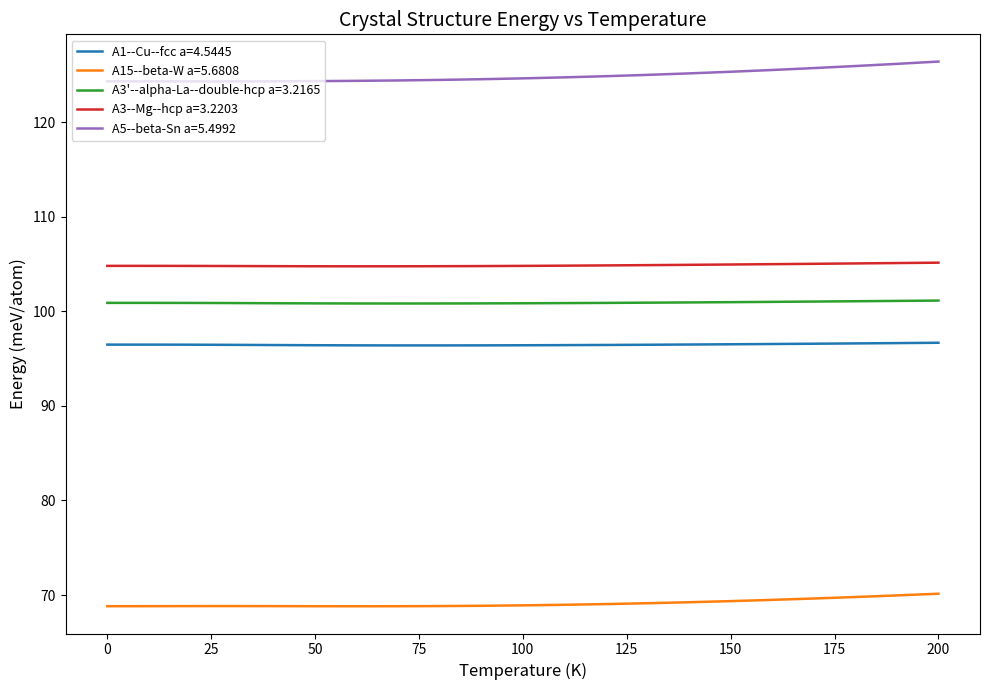

Rank the series by their maximum value, from lowest to highest.

A15--beta-W a=5.6808, A1--Cu--fcc a=4.5445, A3'--alpha-La--double-hcp a=3.2165, A3--Mg--hcp a=3.2203, A5--beta-Sn a=5.4992